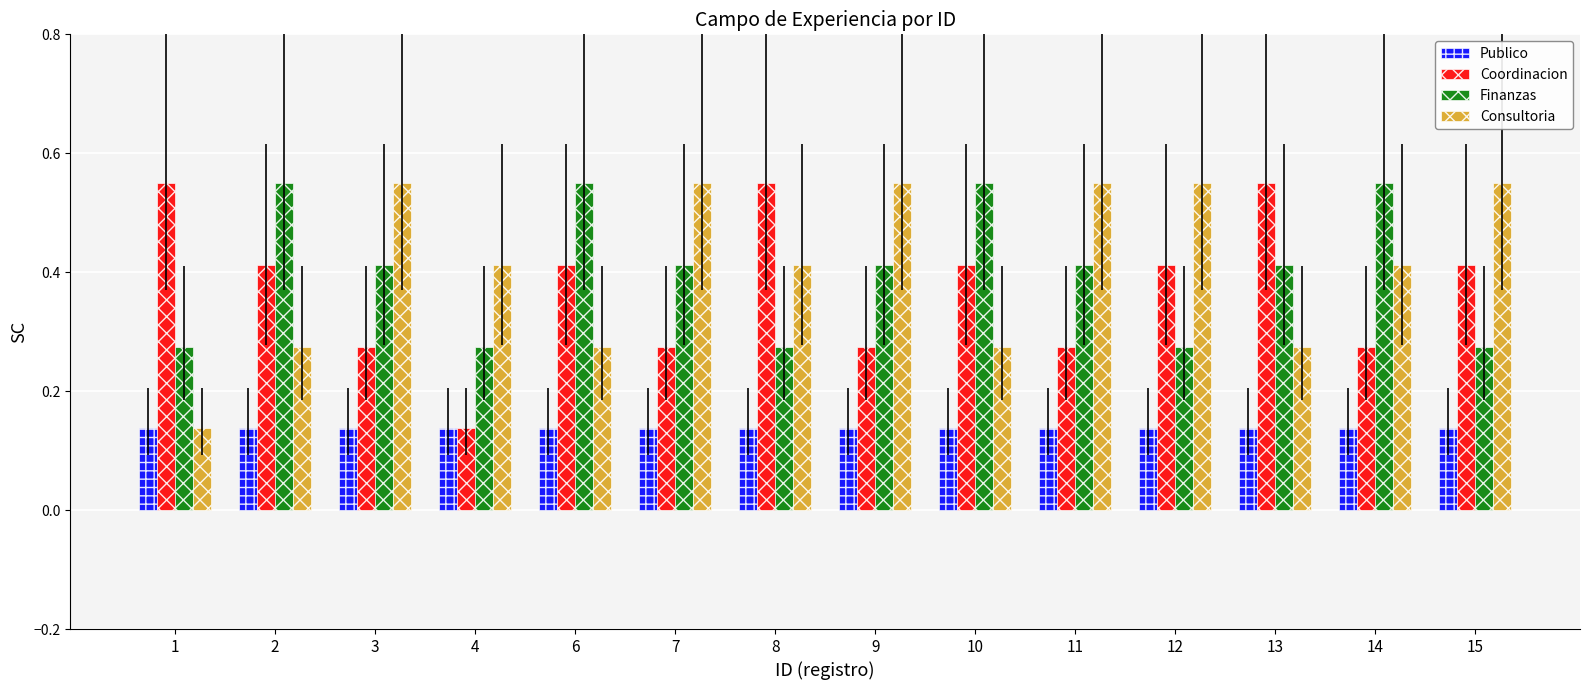

True or false: Publico has a value of 0.2 at 1.

False